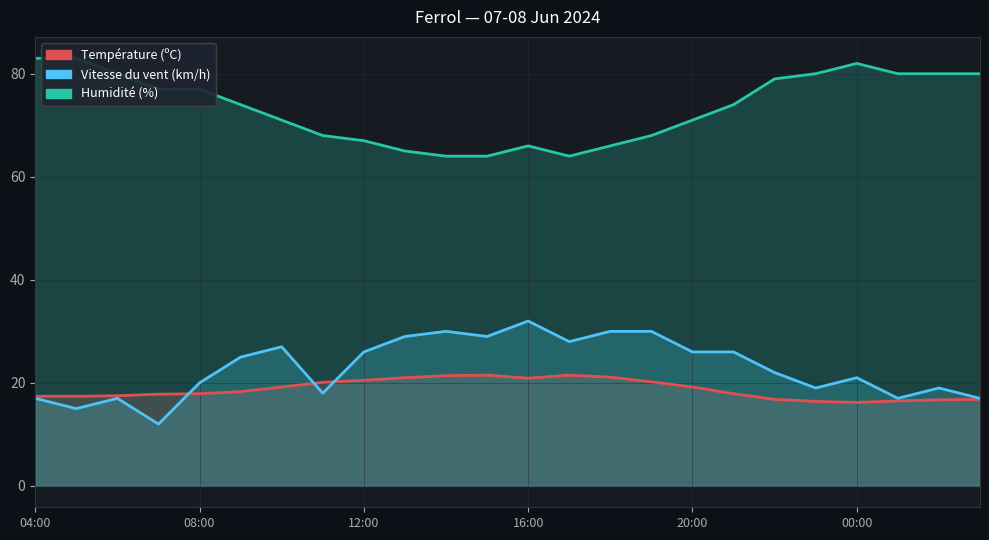

Reading left to right, what are all the values shown in this chart?

Température (ºC): 04:00=17.4	05:00=17.4	06:00=17.5	07:00=17.8	08:00=17.9	09:00=18.3	10:00=19.2	11:00=20.1	12:00=20.5	13:00=21.0	14:00=21.4	15:00=21.5	16:00=20.9	17:00=21.5	18:00=21.1	19:00=20.2	20:00=19.2	21:00=17.9	22:00=16.8	23:00=16.4	00:00=16.2	01:00=16.5	02:00=16.7	03:00=16.8
Vitesse du vent (km/h): 04:00=17.0	05:00=15.0	06:00=17.0	07:00=12.0	08:00=20.0	09:00=25.0	10:00=27.0	11:00=18.0	12:00=26.0	13:00=29.0	14:00=30.0	15:00=29.0	16:00=32.0	17:00=28.0	18:00=30.0	19:00=30.0	20:00=26.0	21:00=26.0	22:00=22.0	23:00=19.0	00:00=21.0	01:00=17.0	02:00=19.0	03:00=17.0
Humidité (%): 04:00=83.0	05:00=83.0	06:00=80.0	07:00=77.0	08:00=77.0	09:00=74.0	10:00=71.0	11:00=68.0	12:00=67.0	13:00=65.0	14:00=64.0	15:00=64.0	16:00=66.0	17:00=64.0	18:00=66.0	19:00=68.0	20:00=71.0	21:00=74.0	22:00=79.0	23:00=80.0	00:00=82.0	01:00=80.0	02:00=80.0	03:00=80.0